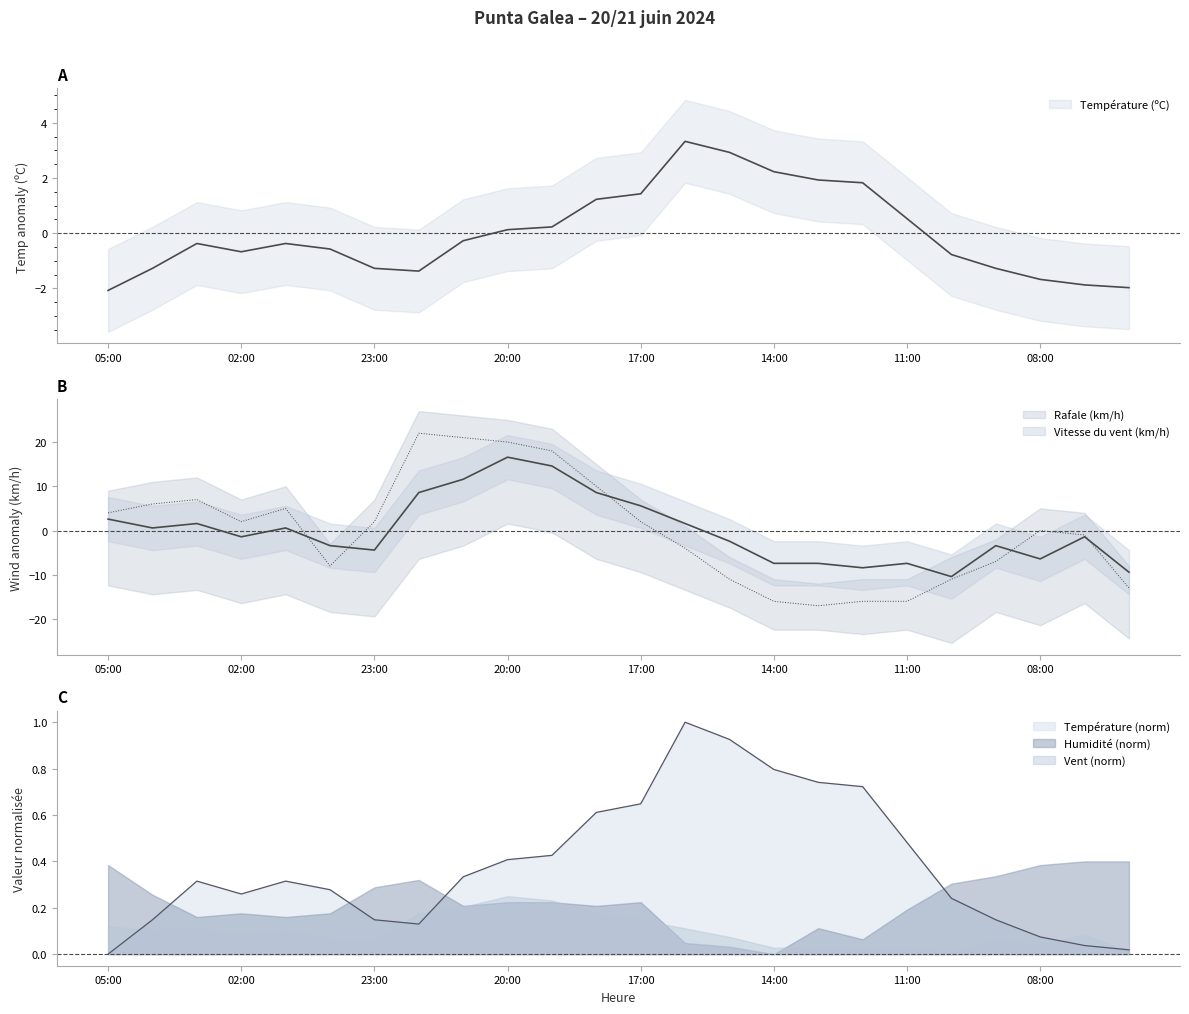

At which label is Vitesse du vent (km/h) closest to 3?

05:00